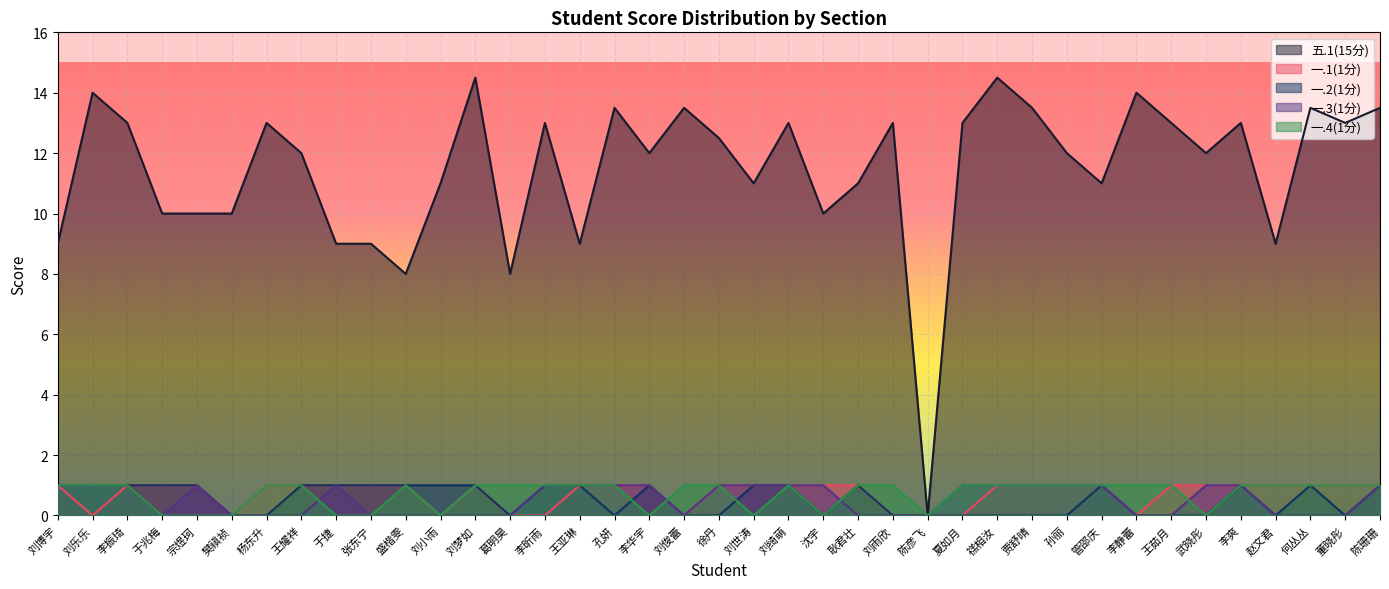

What is the label of the 21st point from the left?

刘世涛